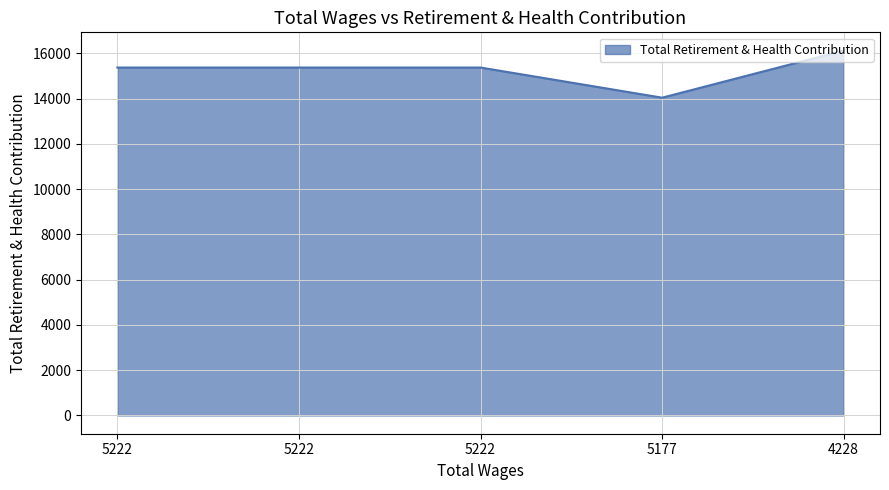

Rank the categories by value from highest to lowest.

4228.0, 5222.0, 5222.0, 5222.0, 5177.0